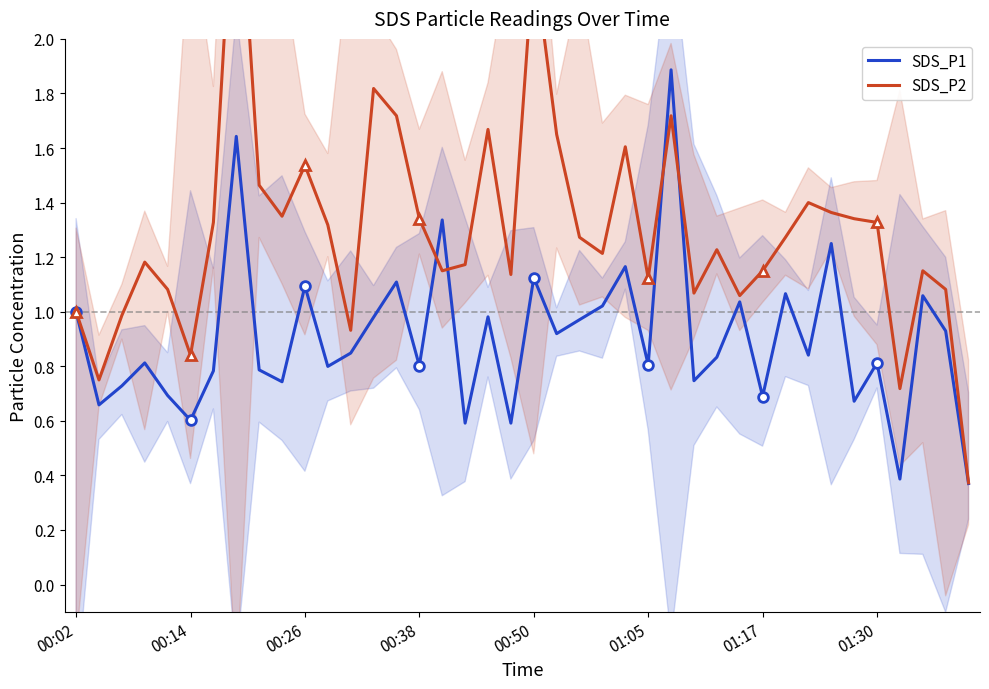

True or false: SDS_P2 and SDS_P1 cross at least once.

True